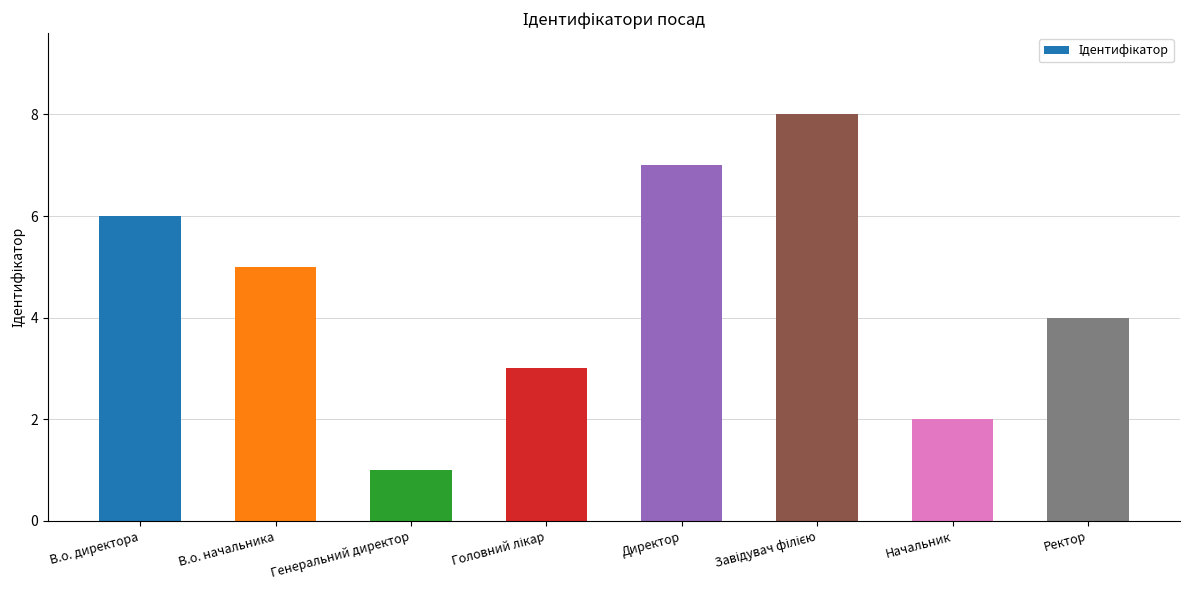

What is the change in value from В.о. начальника to Генеральний директор?

-4